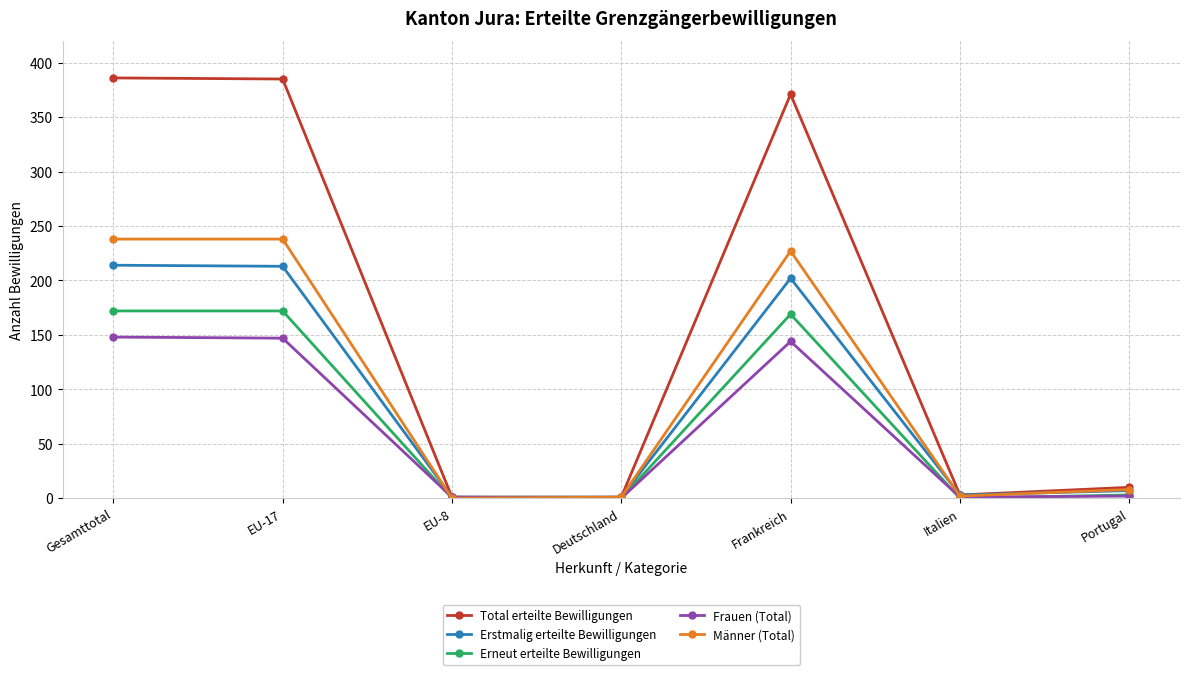

How many values in the Erstmalig erteilte Bewilligungen series are below 7?

3